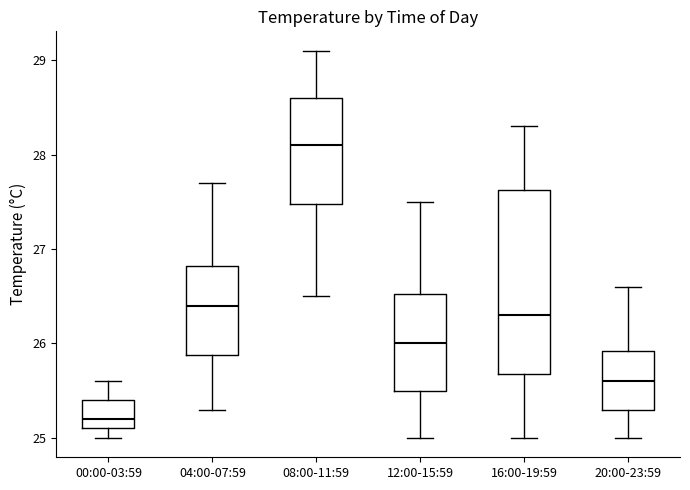

Where does the median line of the box for 04:00-07:59 sit on the y-axis? The values are not printed on the chart, so give them approximately, as read against the axis.

26.4